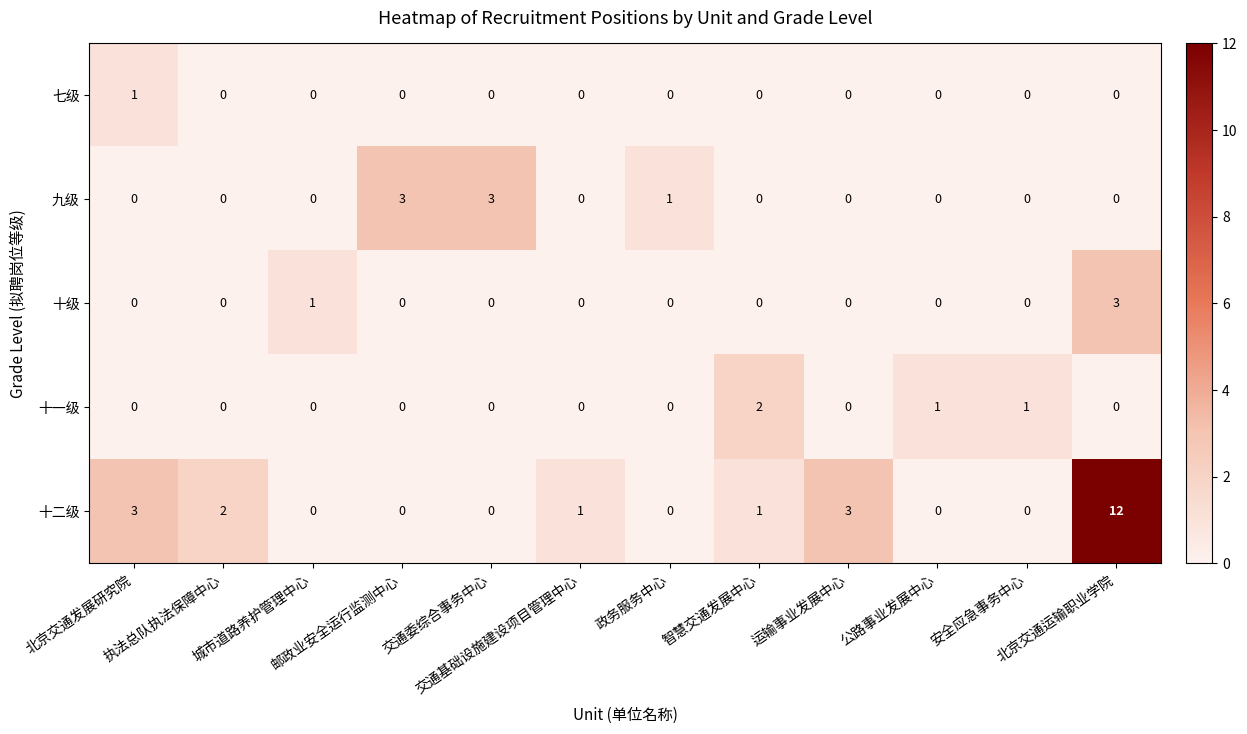

What is the maximum value shown in the chart?

12